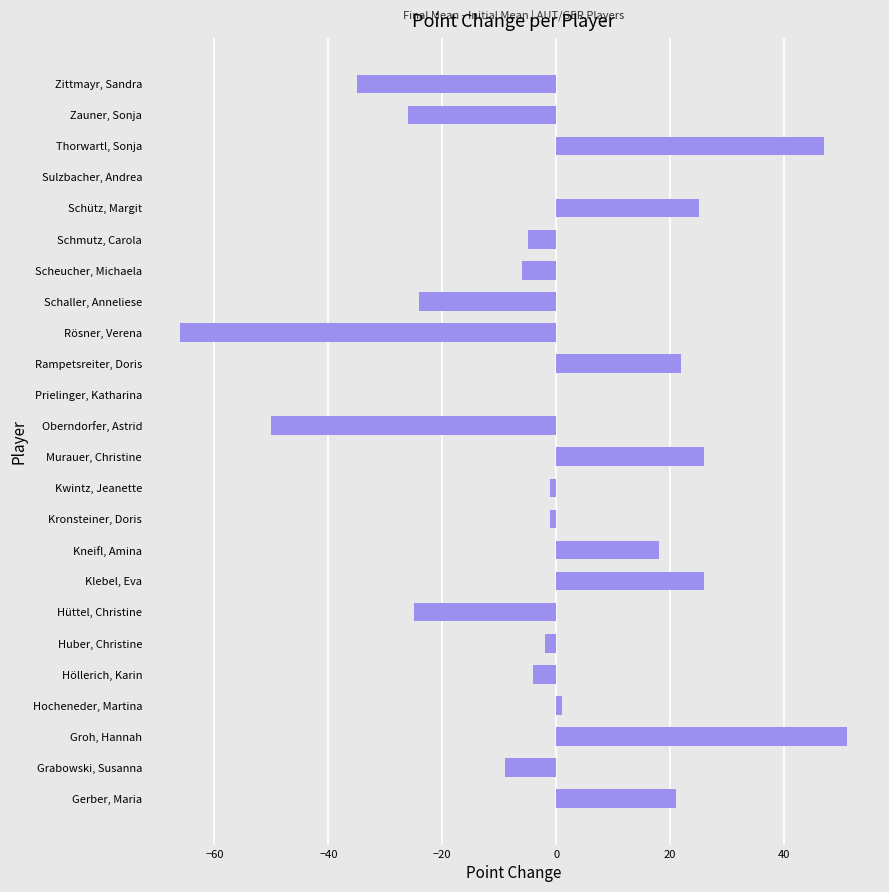

What is the sum of the values at Gerber, Maria and Sulzbacher, Andrea?

21